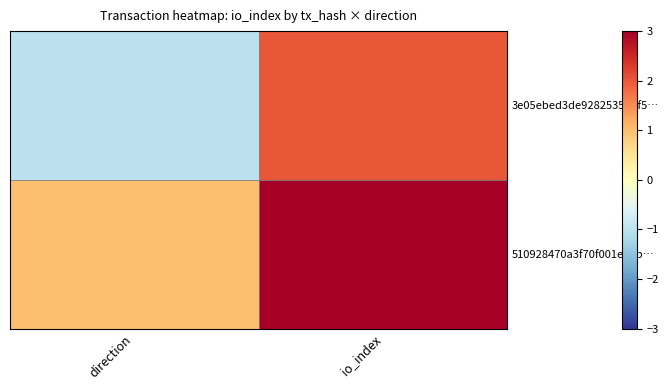

True or false: 3e05ebed3de92825353df5… has a value of 3 at io_index.

False